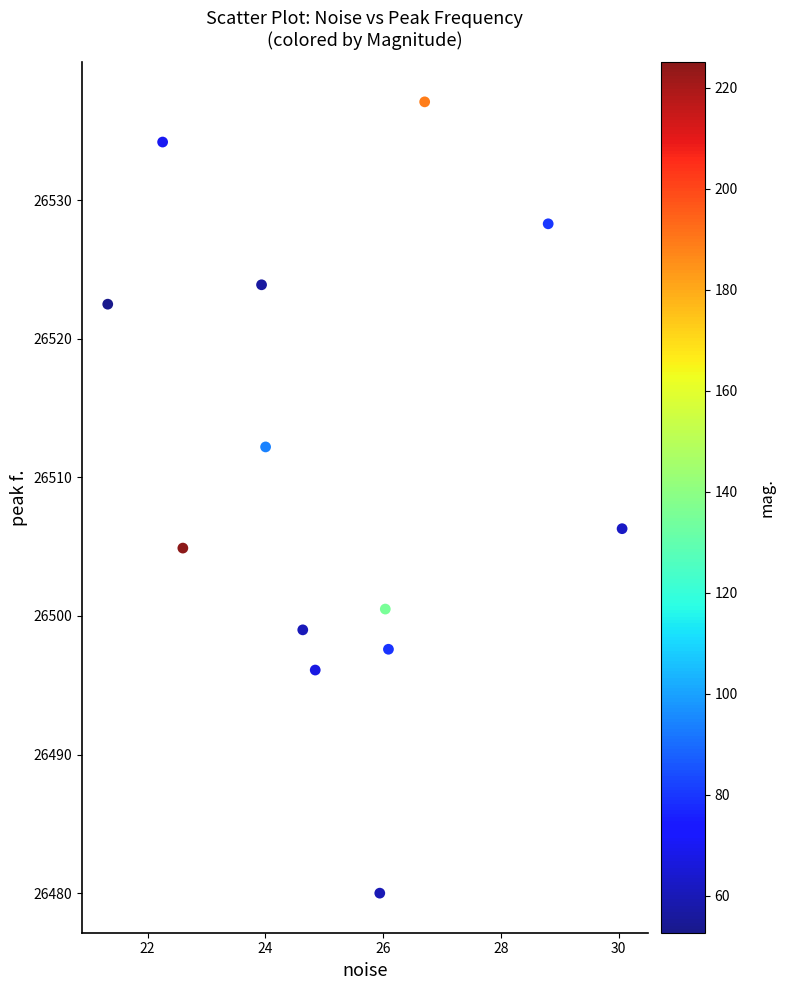

What Y value in the scatter plot is closest to 26508?

26506.3